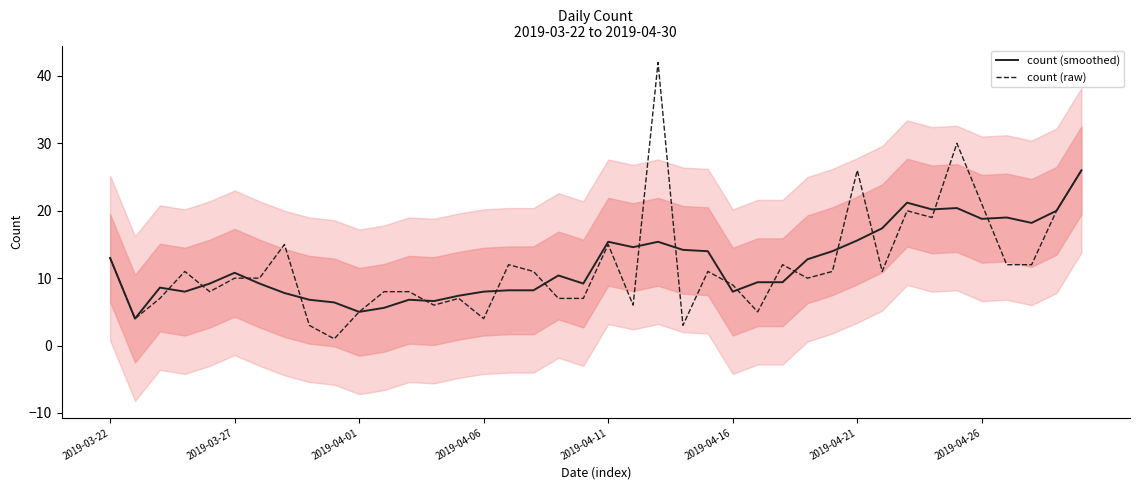

What are all the series names shown in the legend?

count (smoothed), count (raw)